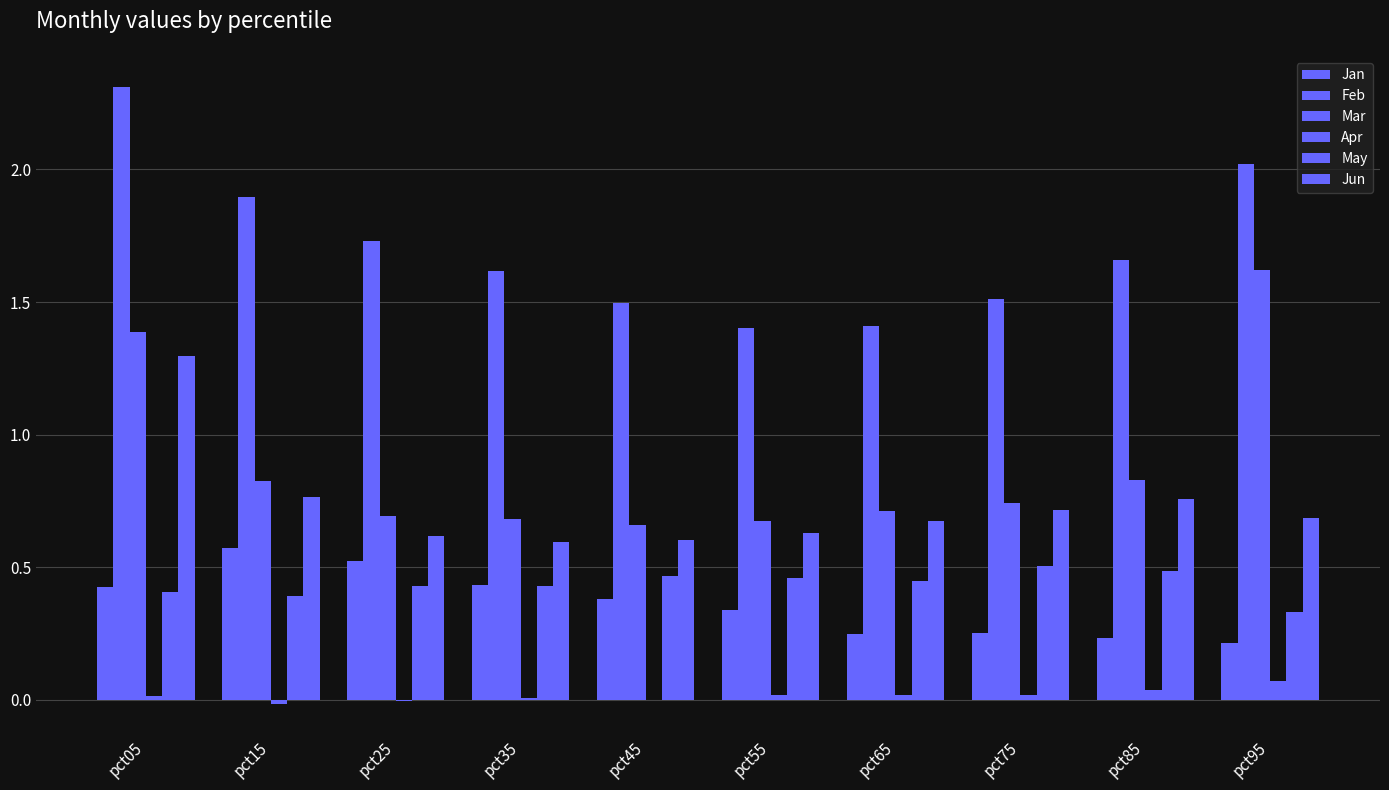

Does the chart contain stacked bars?

No